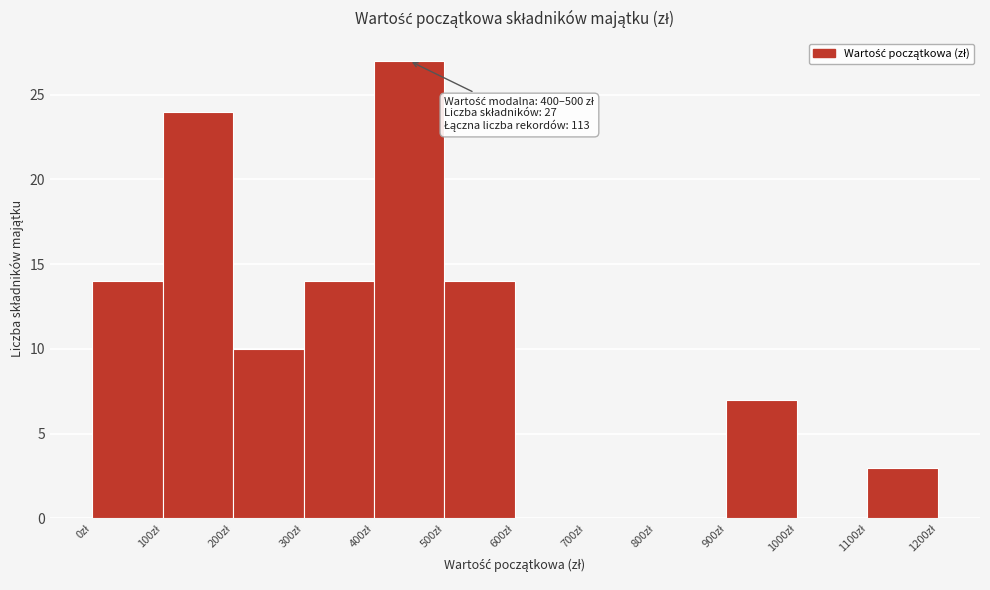

Which range on the x-axis has the tallest bar?

400 to 500